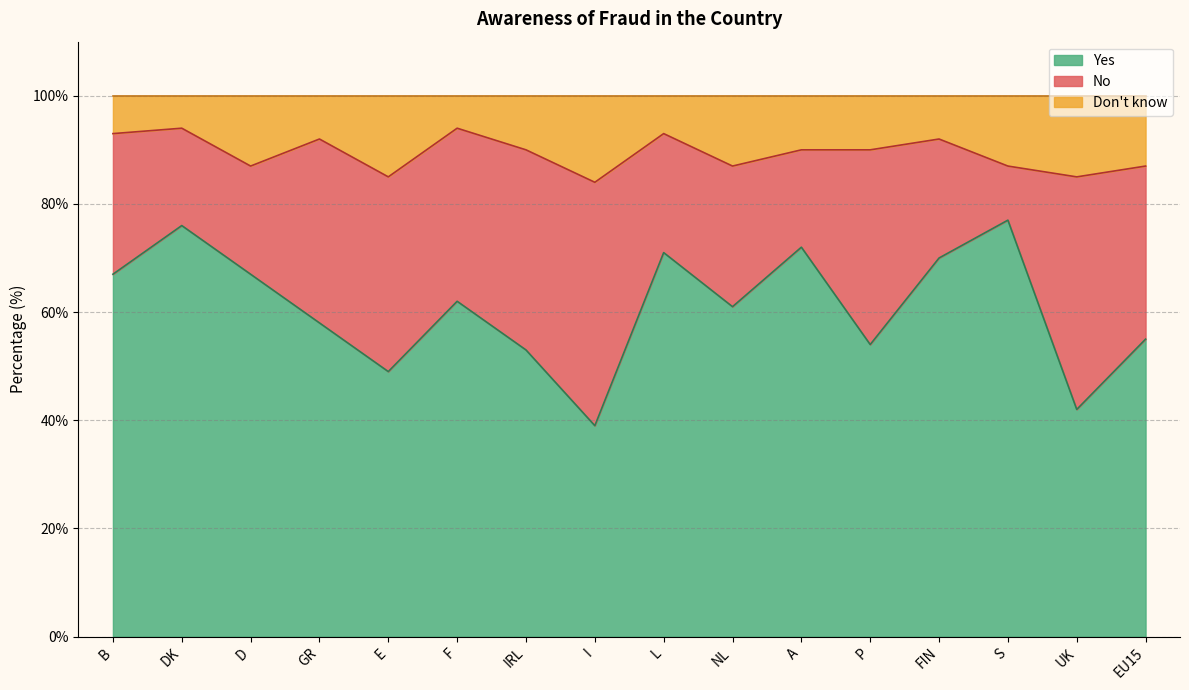

At which category does the chart reach its peak across all series?

DK